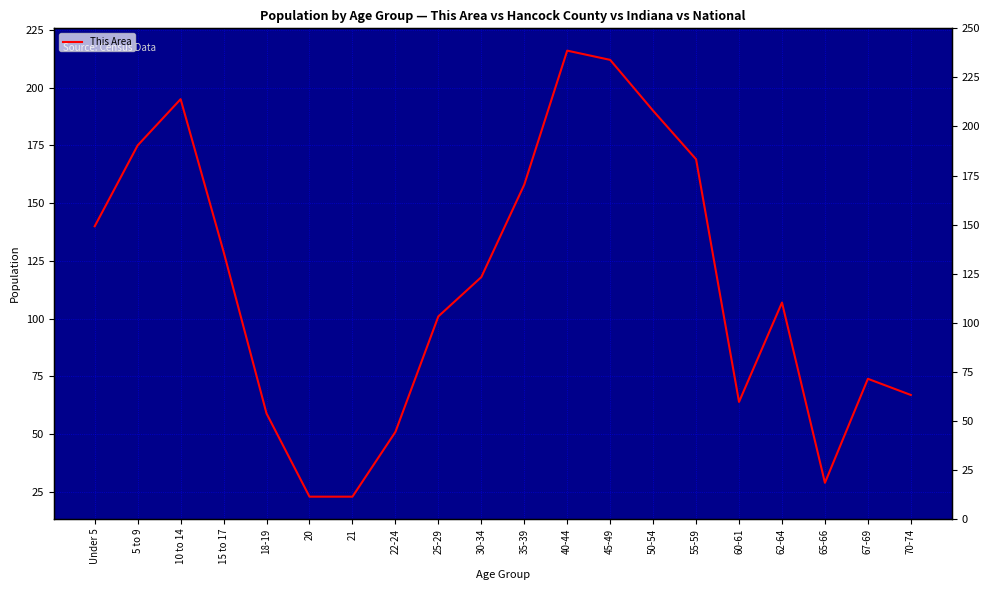

Rank the categories by value from lowest to highest.

20, 21, 65-66, 22-24, 18-19, 60-61, 70-74, 67-69, 25-29, 62-64, 30-34, 15 to 17, Under 5, 35-39, 55-59, 5 to 9, 50-54, 10 to 14, 45-49, 40-44